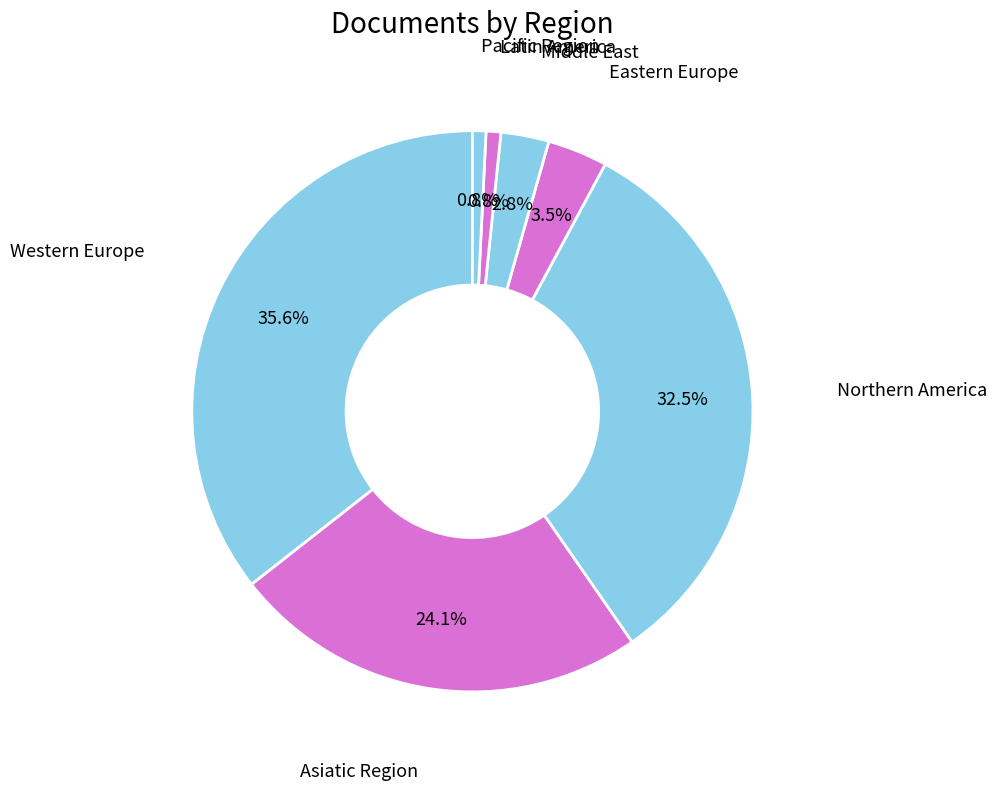

To the nearest percent, what is the average slice percentage?

14%